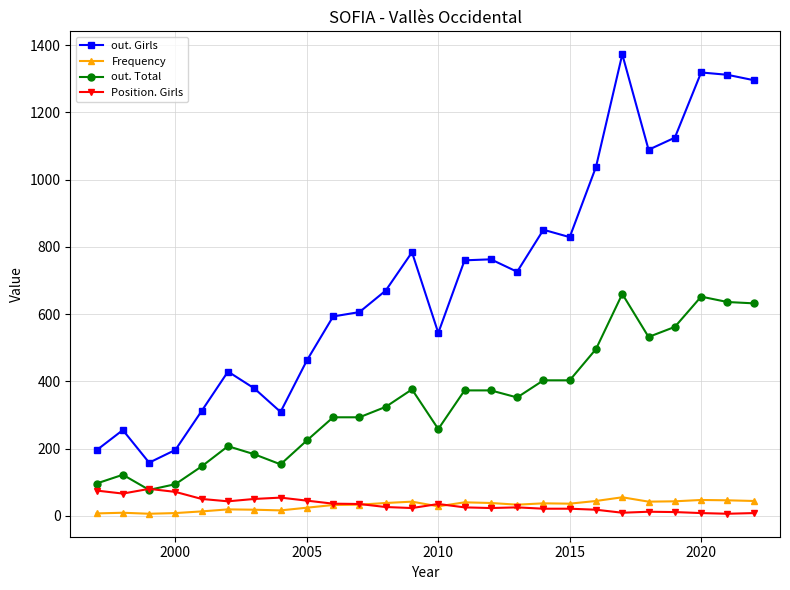

Which series has the largest range (max minus min)?

out. Girls